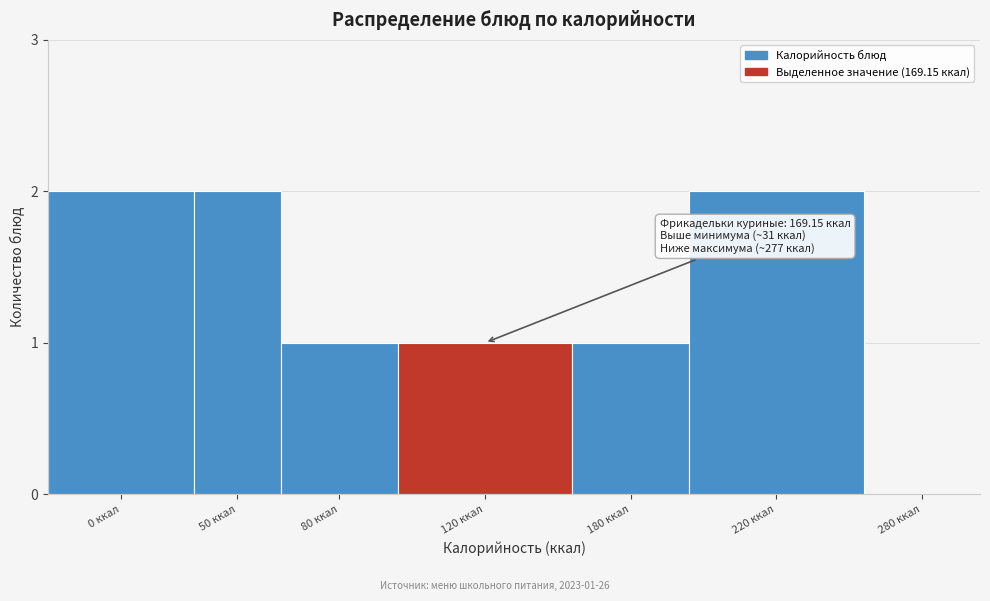

Reading right to left, what are all the values shown in this chart?

280 ккал=0	220 ккал=2	180 ккал=1	120 ккал=1	80 ккал=1	50 ккал=2	0 ккал=2